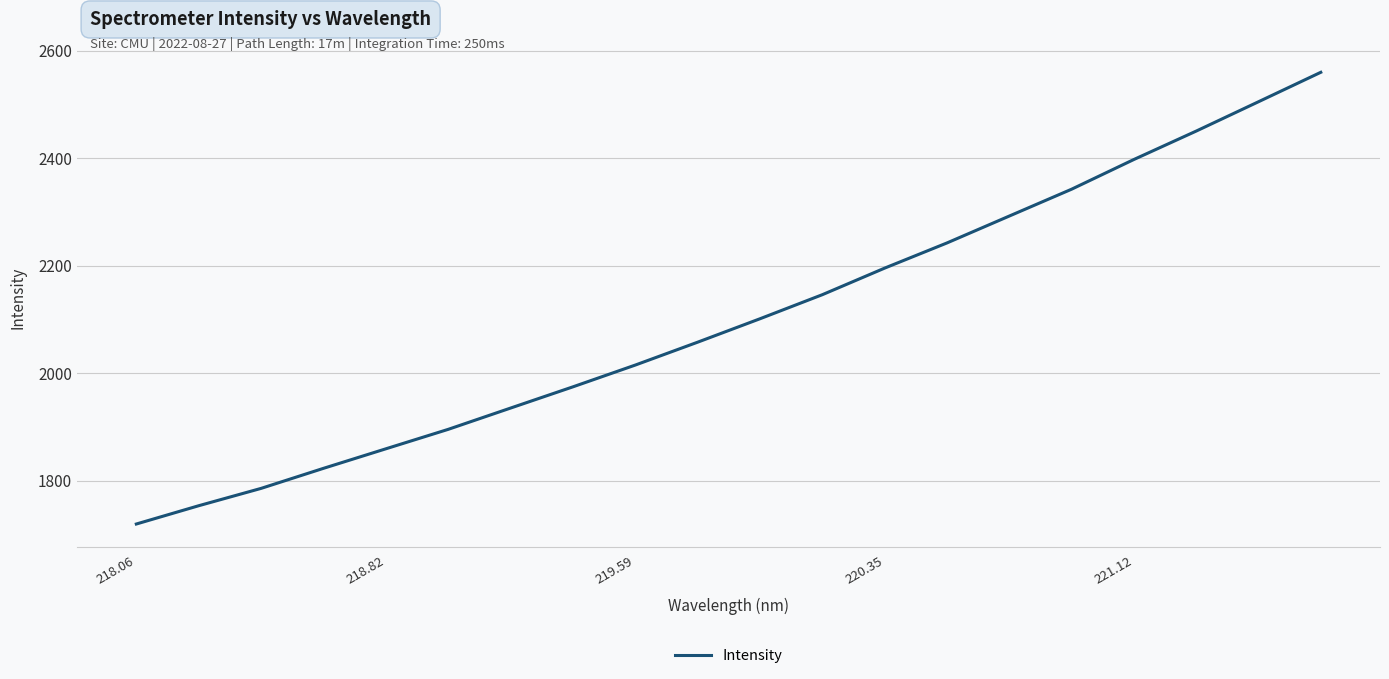

How many values exceed 2101?

10